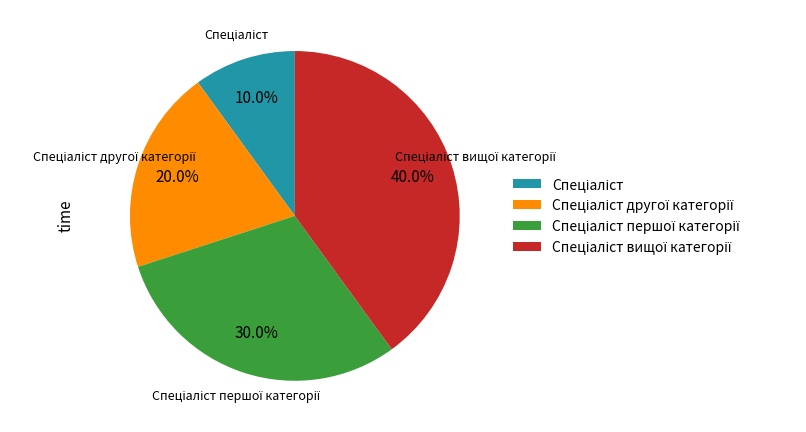

Does any single category account for the majority?

No